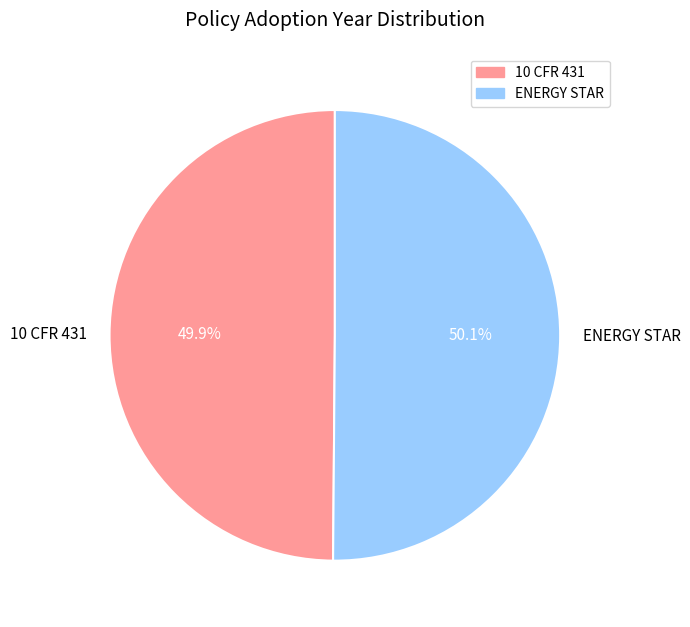

To the nearest percent, what portion does ENERGY STAR represent?

50%